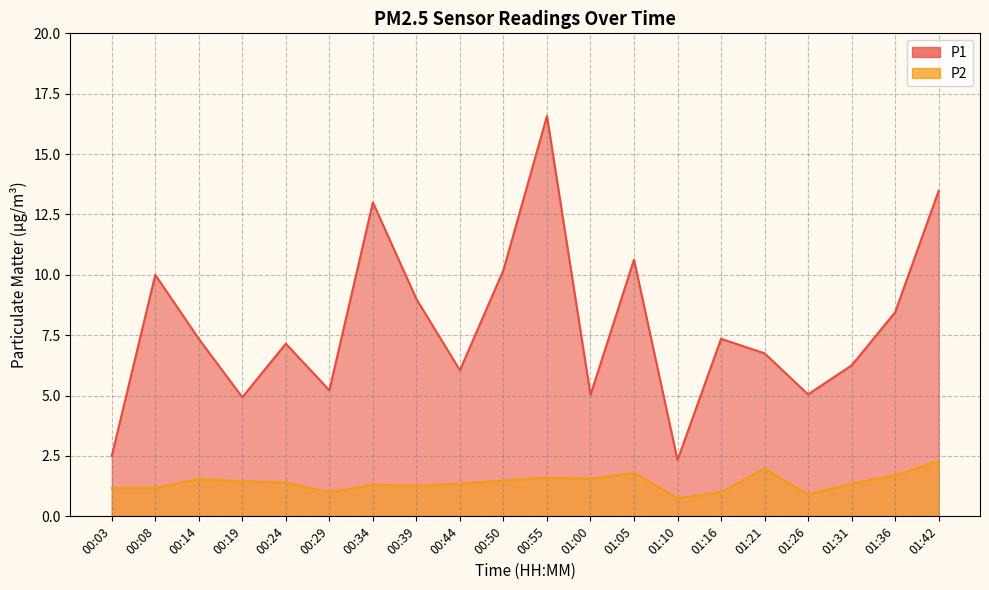

At how many categories does at least one series exceed 2?

20